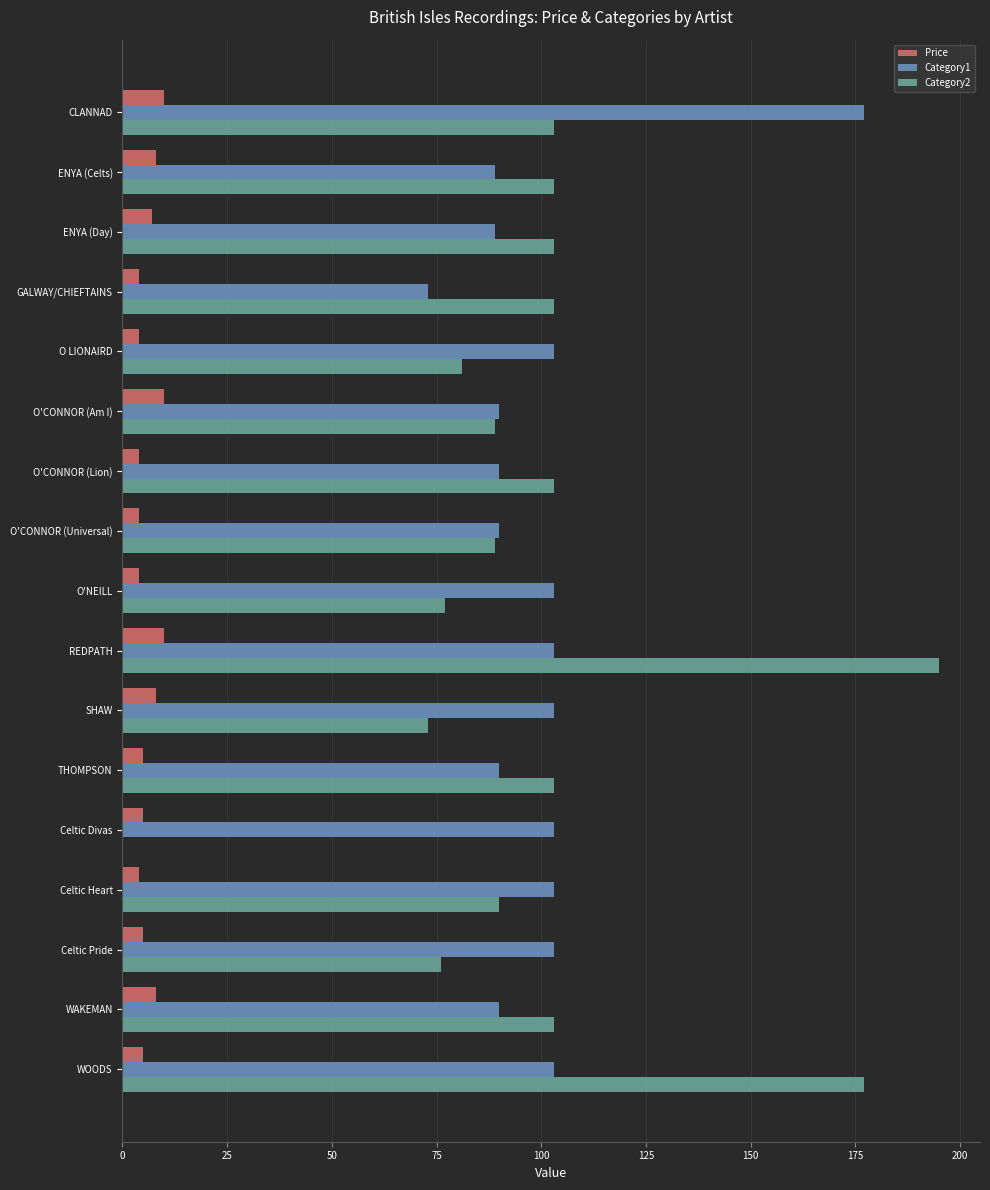

Between CLANNAD and REDPATH, which series saw the biggest shift?

Category2